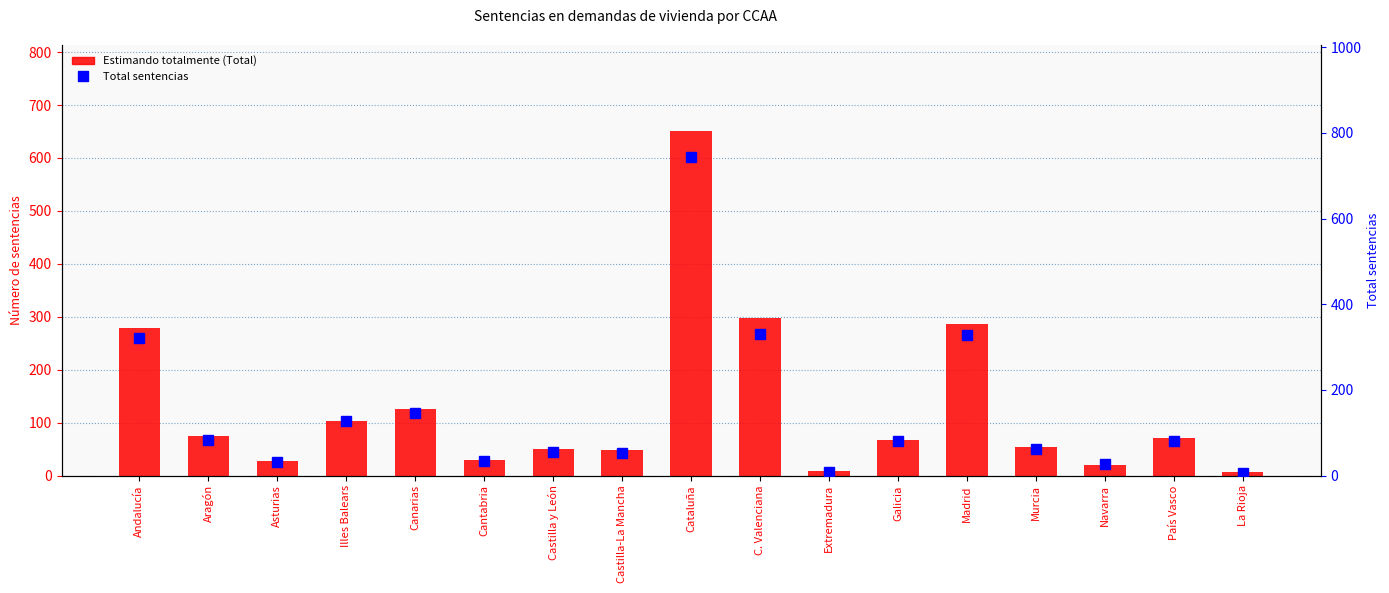

What is the label of the 15th bar from the left?

Navarra